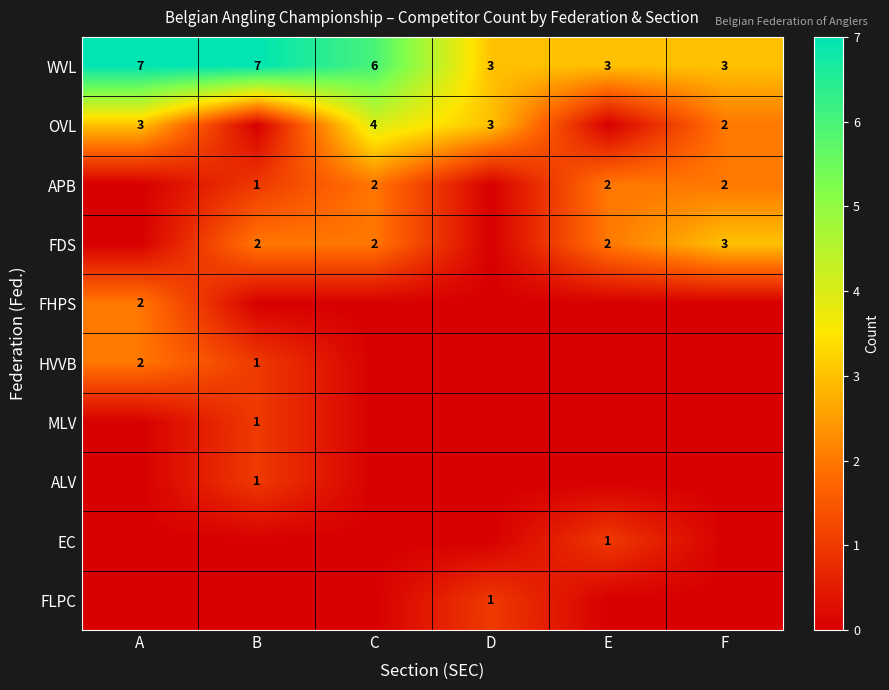

True or false: FLPC has a value of 1 at D.

True